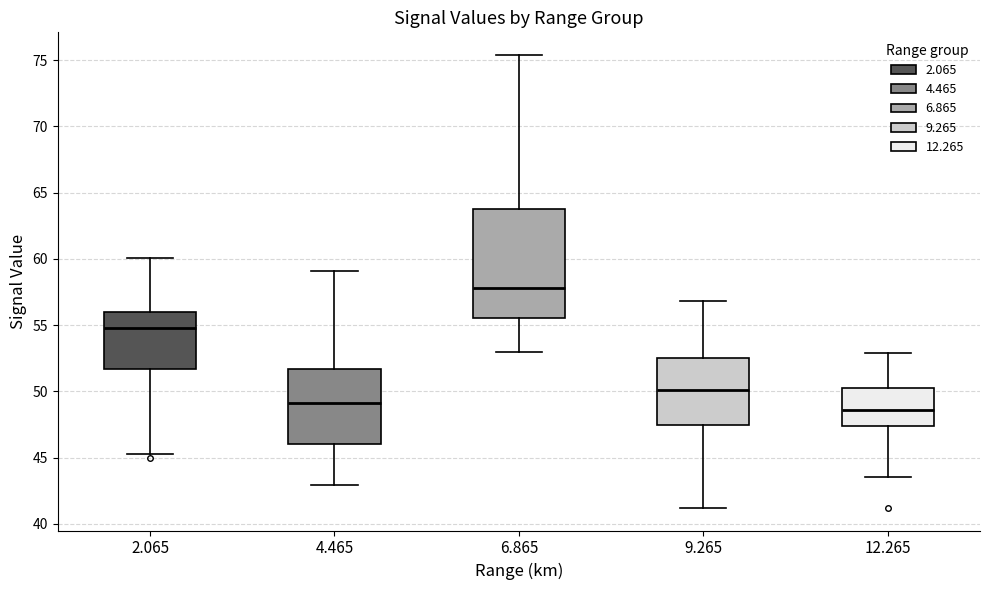

Reading left to right, transcribe this box plot: for each box, give where its median line is, the range the box spans, and where its two whiskers end, as read against the y-axis. The values are not printed on the chart, so give them approximately, as read against the axis.

2.065: median 55.0, box 51.5 to 56.0, whiskers 45.5 to 60.0
4.465: median 49.0, box 46.0 to 51.5, whiskers 43.0 to 59.0
6.865: median 58.0, box 55.5 to 64.0, whiskers 53.0 to 75.5
9.265: median 50.0, box 47.5 to 52.5, whiskers 41.0 to 57.0
12.265: median 48.5, box 47.5 to 50.5, whiskers 43.5 to 53.0